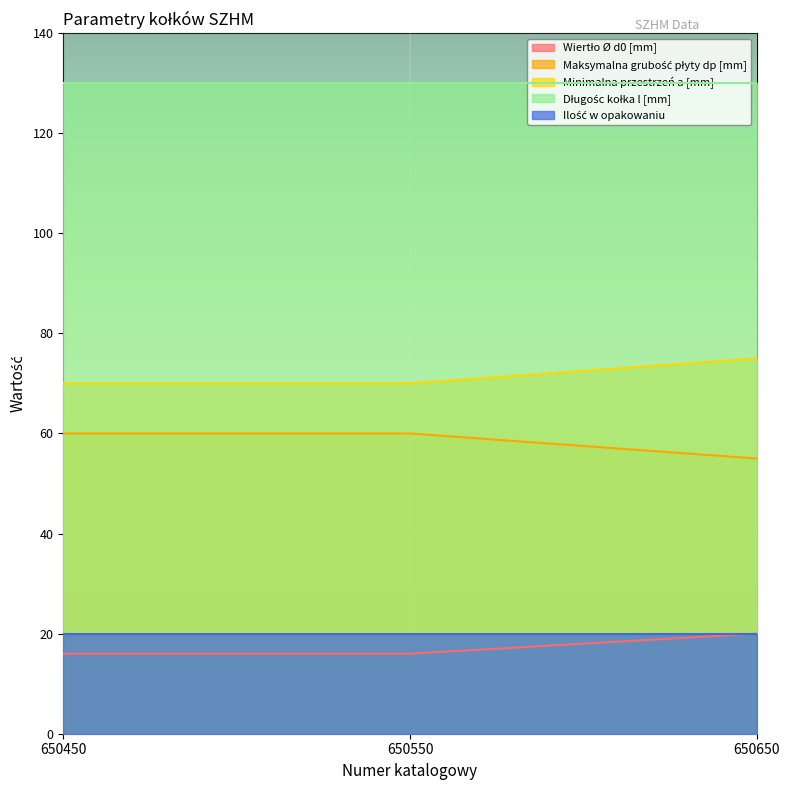

The value of Minimalna przestrzeń a [mm] at 650650 is 75. True or false?

True